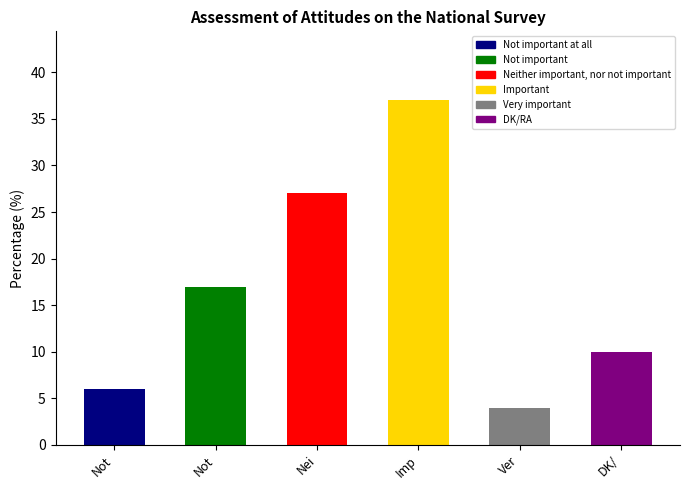

What is the sum of all values?

101